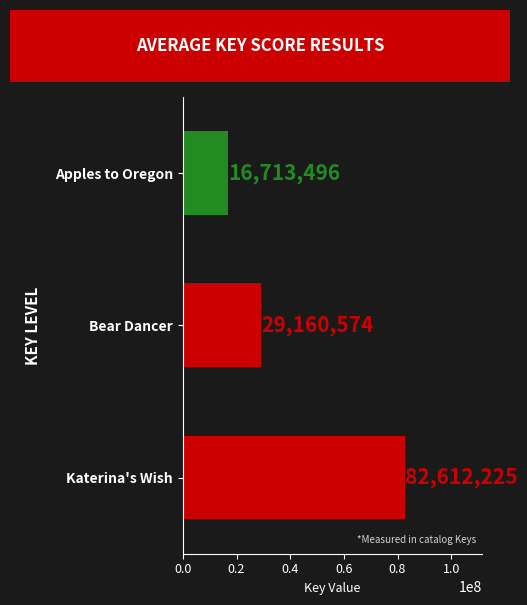

Reading top to bottom, what are all the values shown in this chart?

Apples to Oregon=16713496	Bear Dancer=29160574	Katerina's Wish=82612225